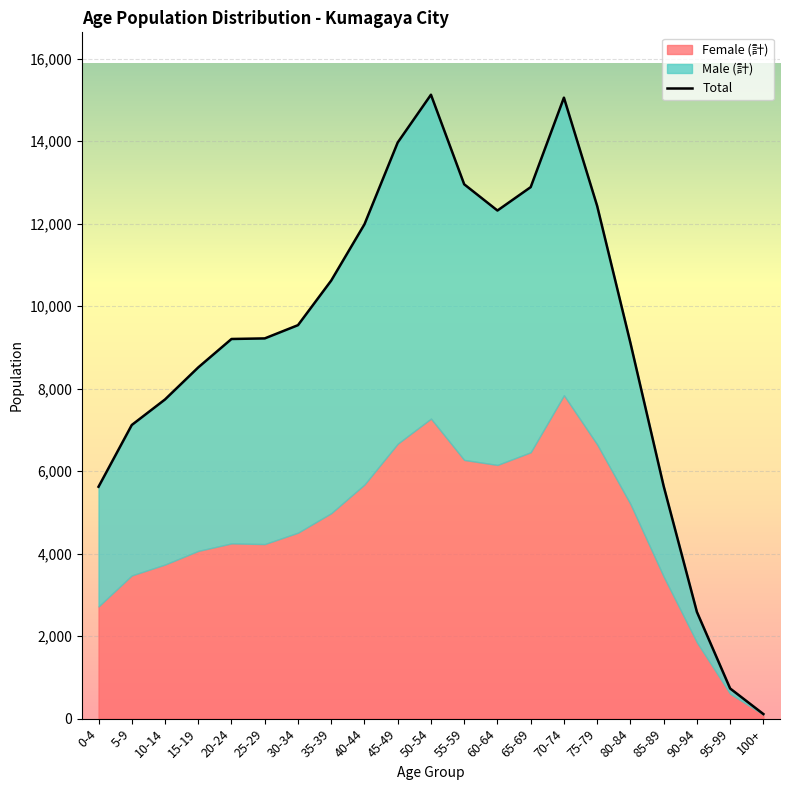

Which category has the lowest value across all series?

100+